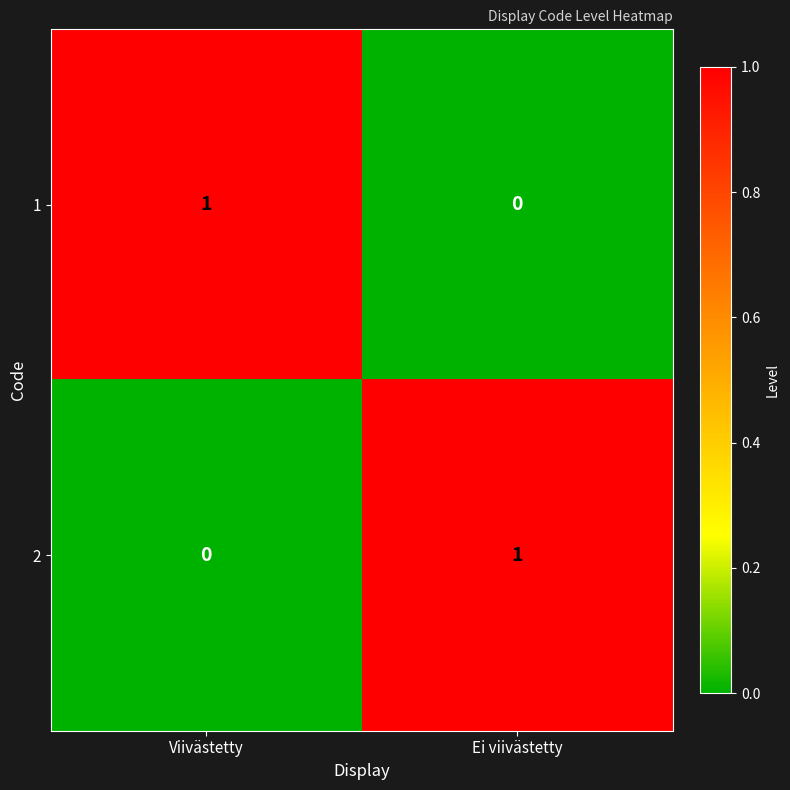

What is the difference between the highest and lowest values at Viivästetty?

1